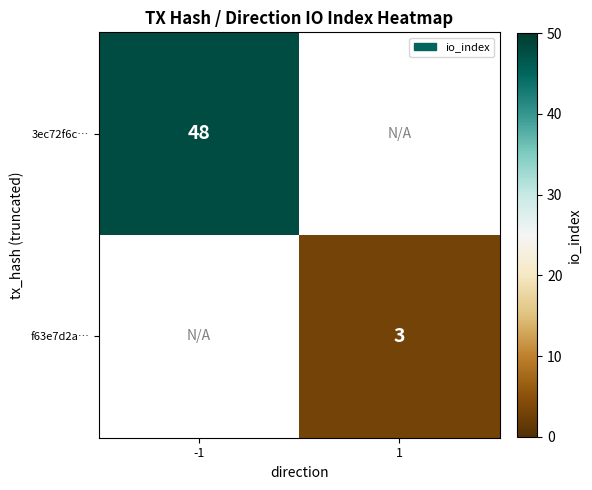

The value of 3ec72f6c… at -1 is 64.2. True or false?

False